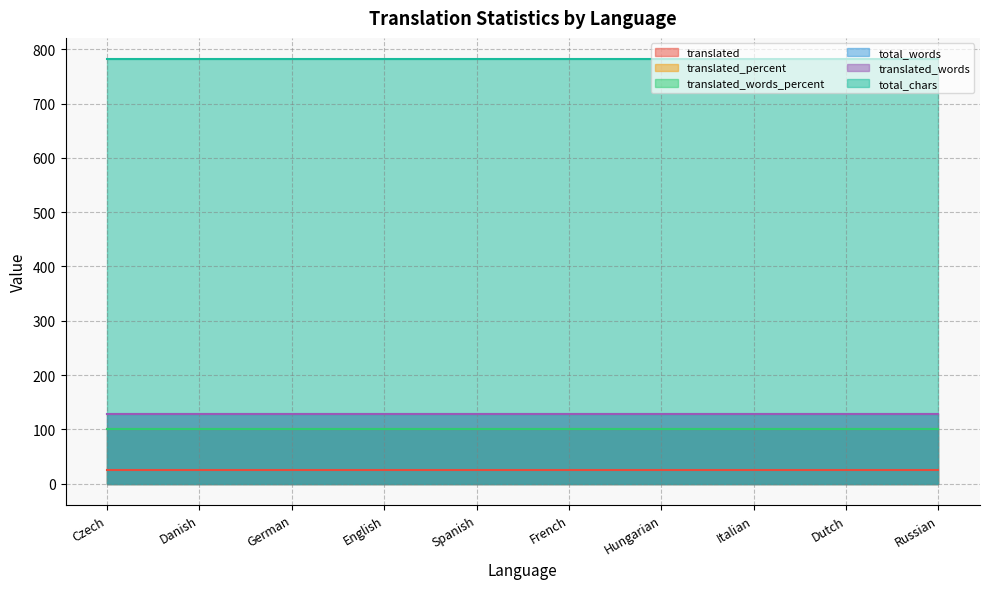

What is the average value of the translated_words_percent series?

100